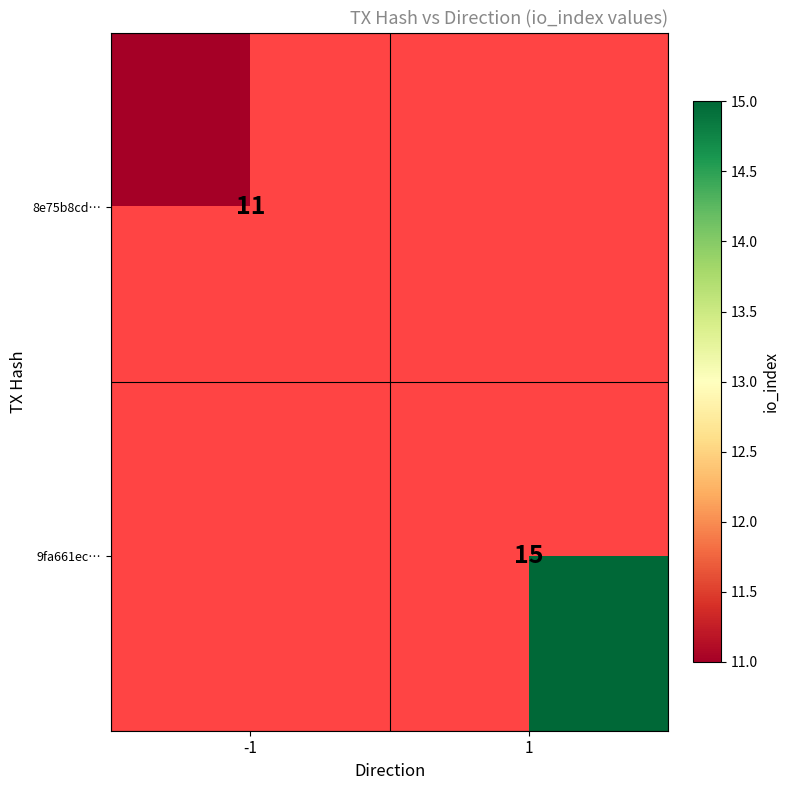

Is the value of 8e75b8cd… at -1 greater than the value of 9fa661ec… at 1?

No